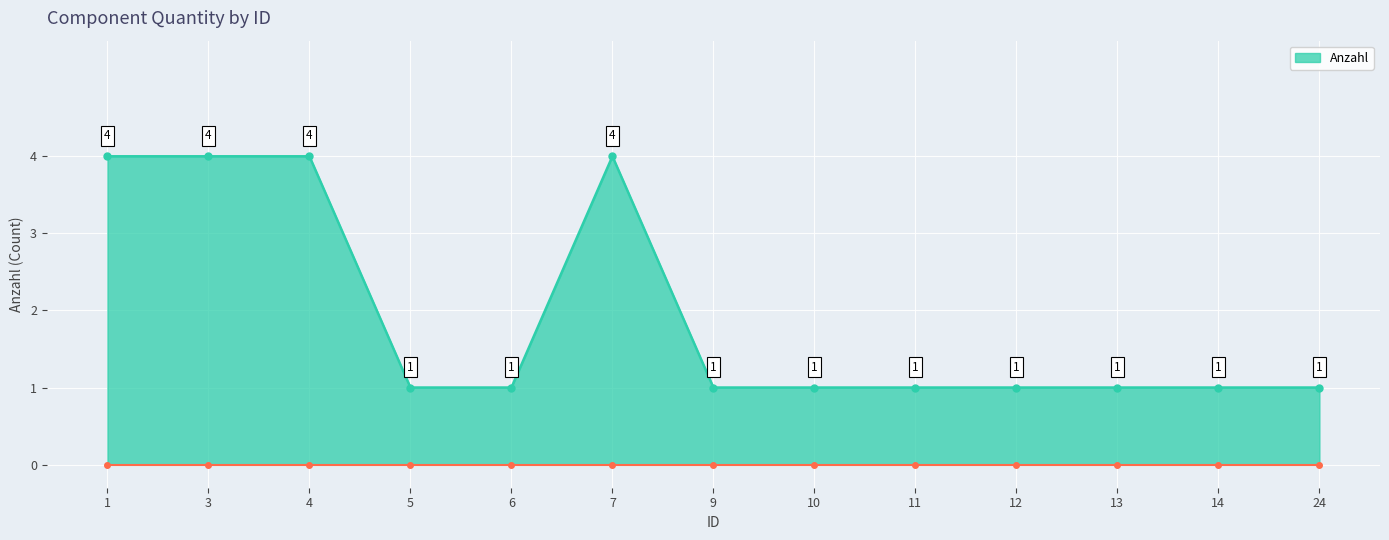

True or false: the data has more than 0 interior local peaks.

True